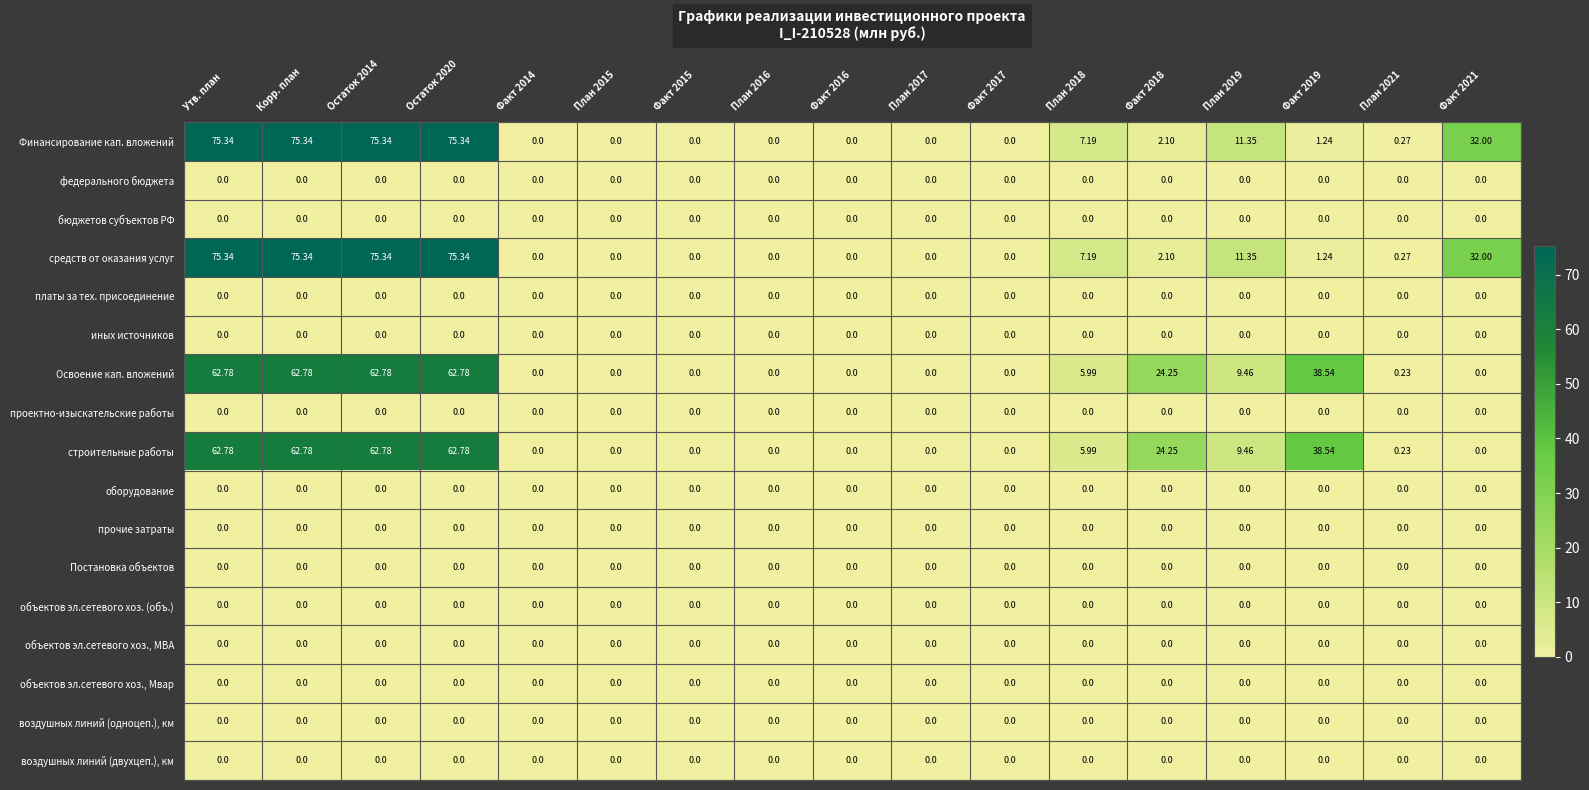

At which label does средств от оказания услуг first exceed 1?

Утв. план